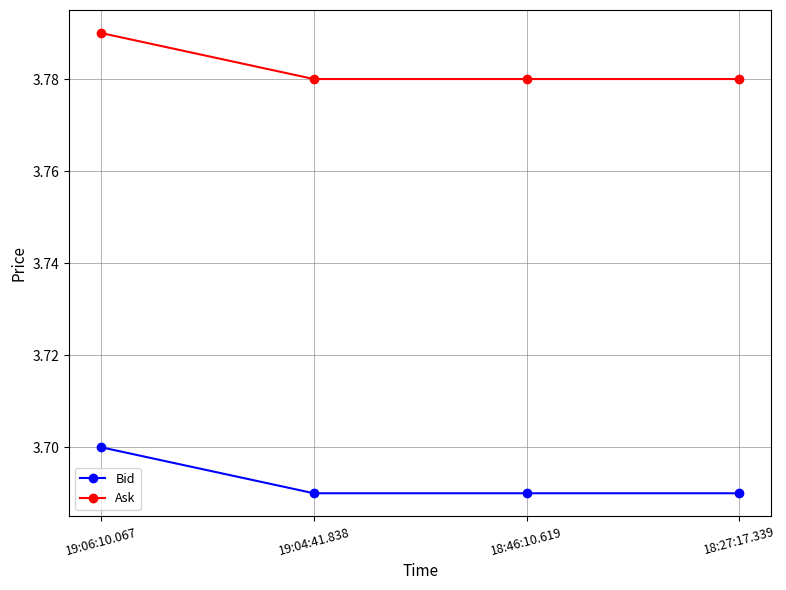

What is the sum of the Ask values at 19:06:10.067 and 19:04:41.838?

7.6